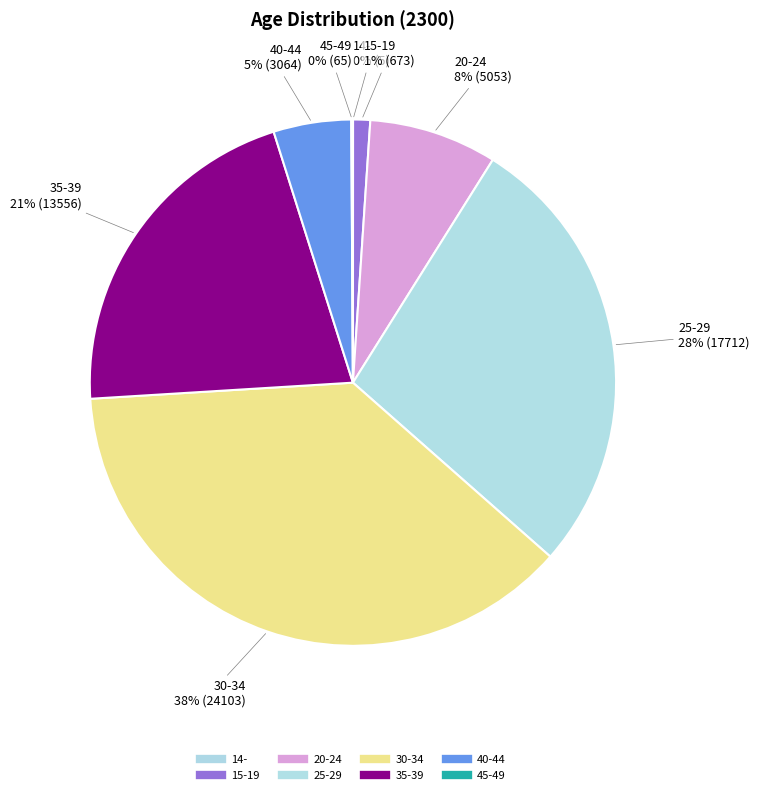

Rank the categories by value from highest to lowest.

30-34, 25-29, 35-39, 20-24, 40-44, 15-19, 45-49, 14-